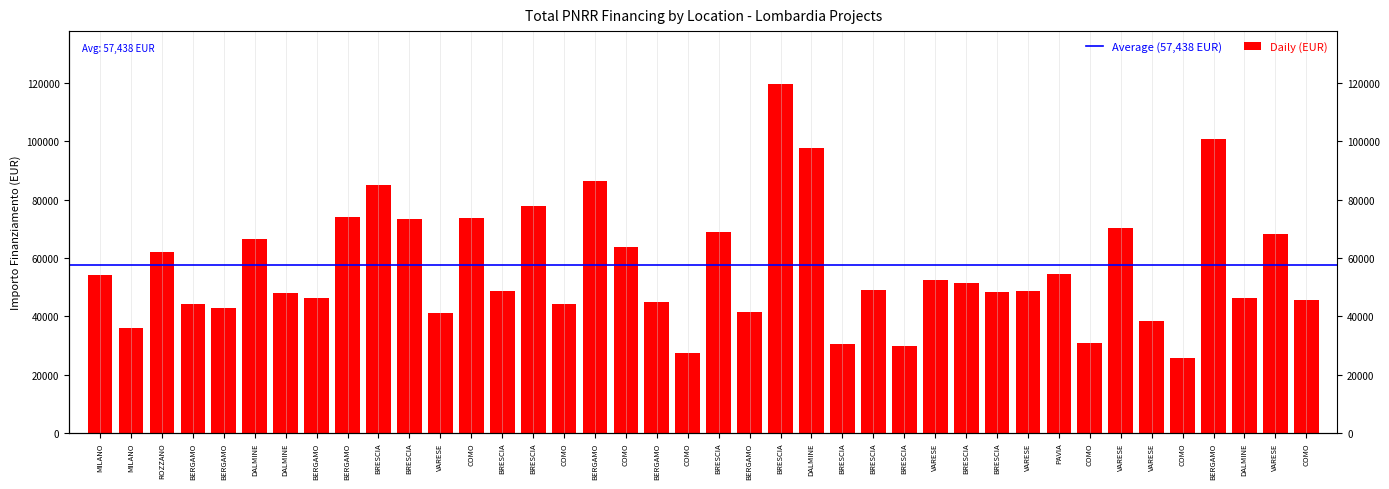

What is the greatest value displayed?

119783.4